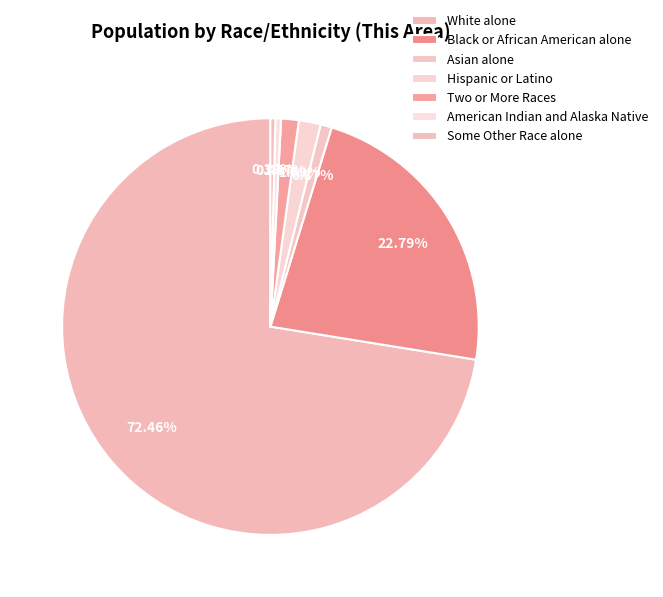

How many segments does this pie chart have?

7